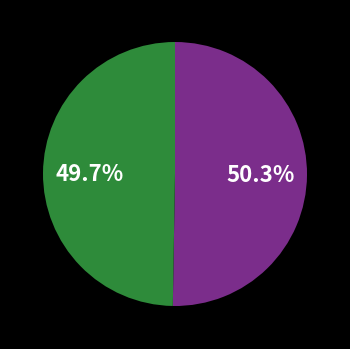

Does any single category account for the majority?

Yes